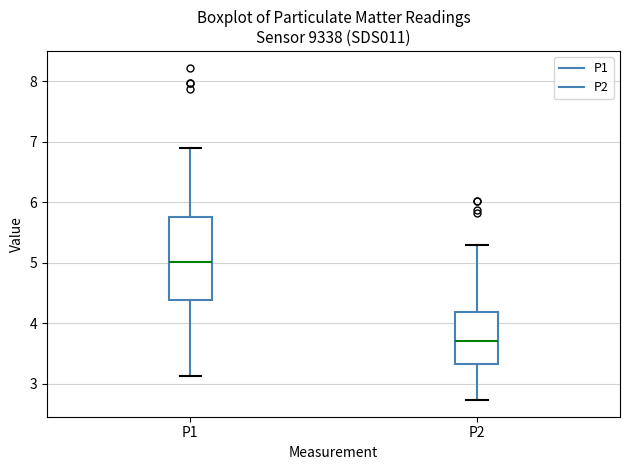

Which box has the lowest median line?

P2